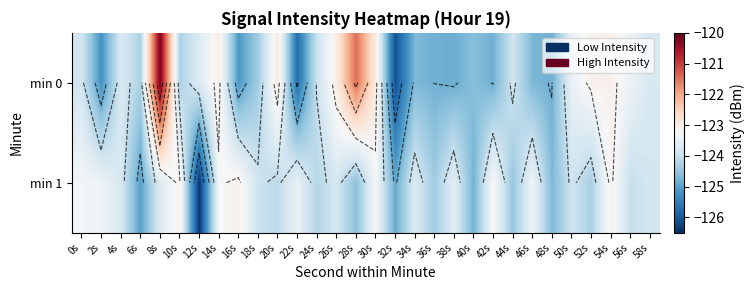

List the series in order of their overall mean, lowest first.

min 1, min 0